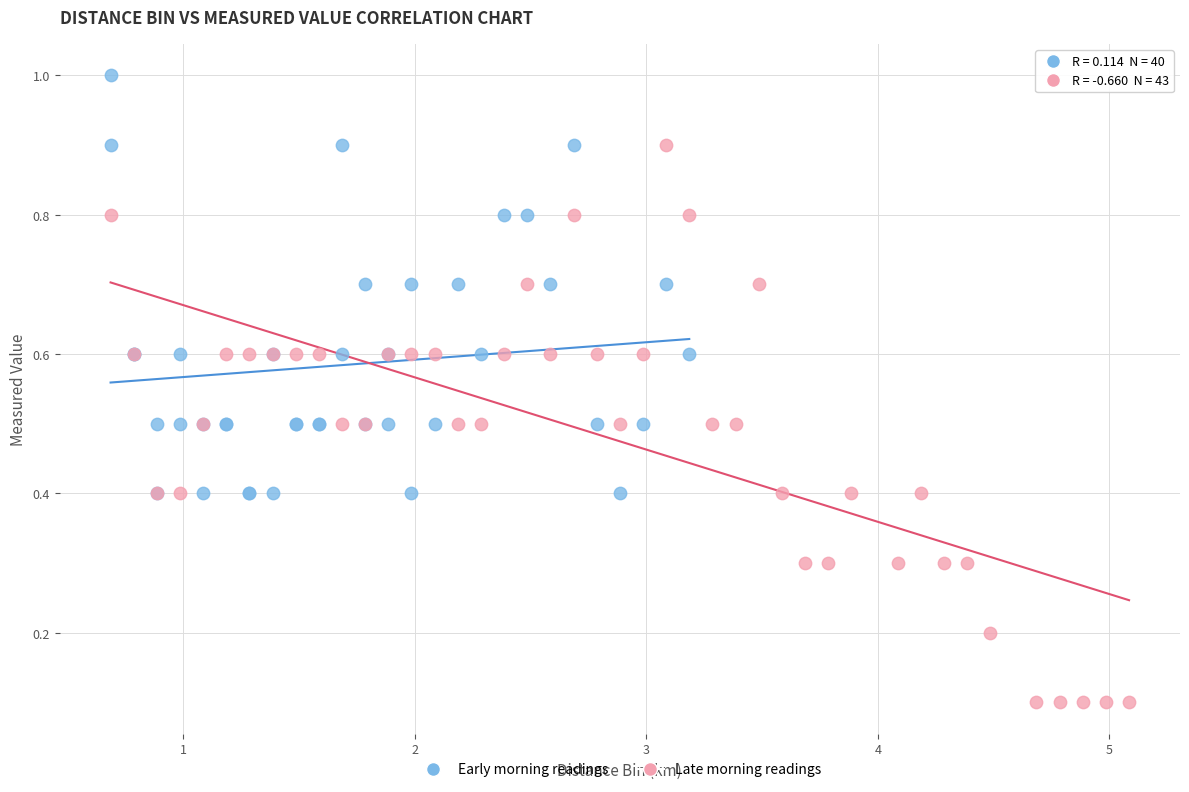

Which series reaches the maximum Y coordinate?

Early morning readings